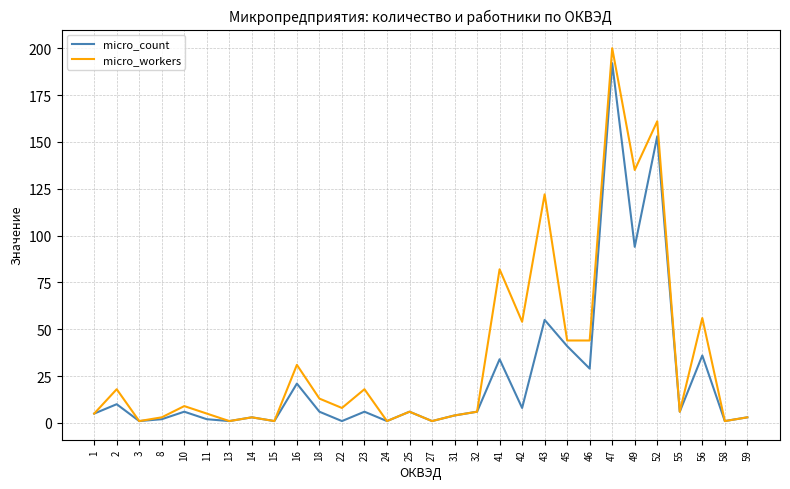

Is it true that micro_workers equals 57 at 41?

False